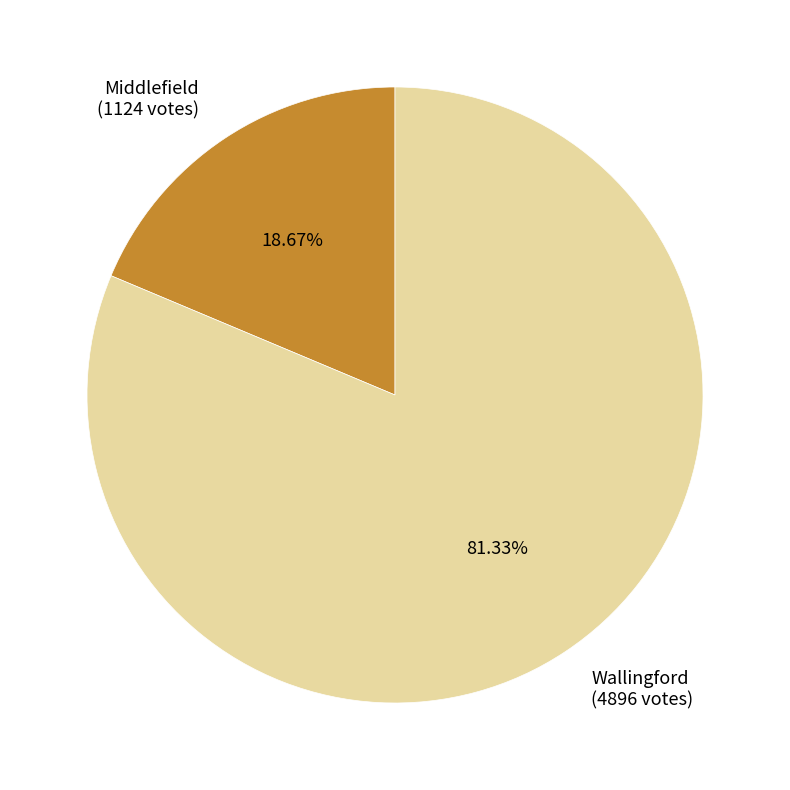

What percentage is the Wallingford slice, to the nearest percent?

81%